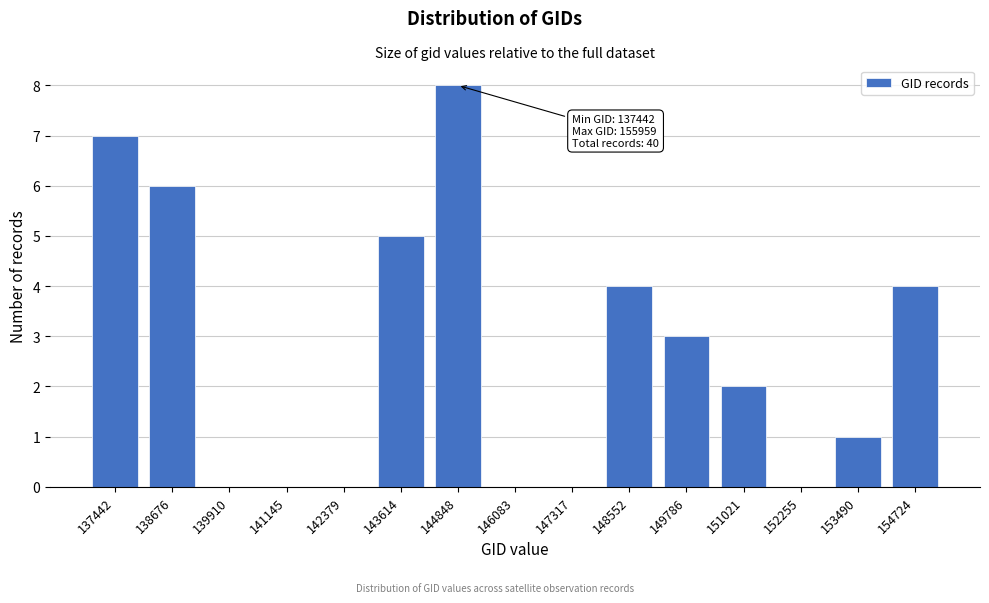

Reading right to left, what are all the values shown in this chart?

154724=4	153490=1	152255=0	151021=2	149786=3	148552=4	147317=0	146083=0	144848=8	143614=5	142379=0	141145=0	139910=0	138676=6	137442=7